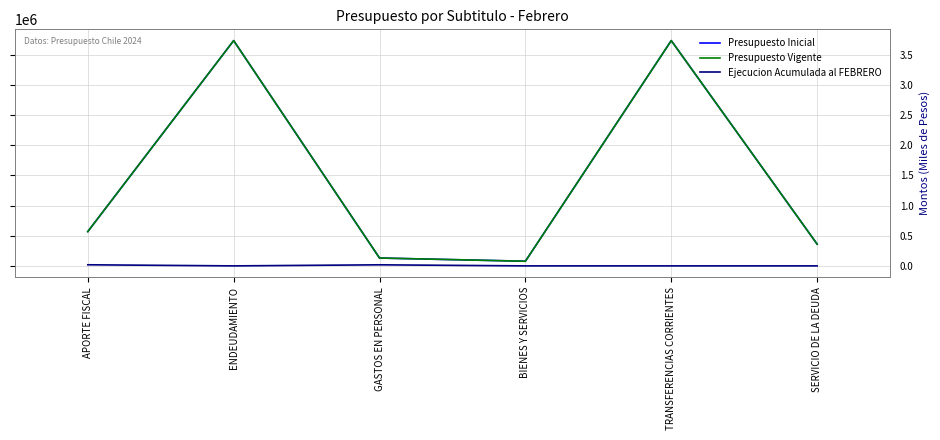

Is this an area chart (filled region under the line)?

No